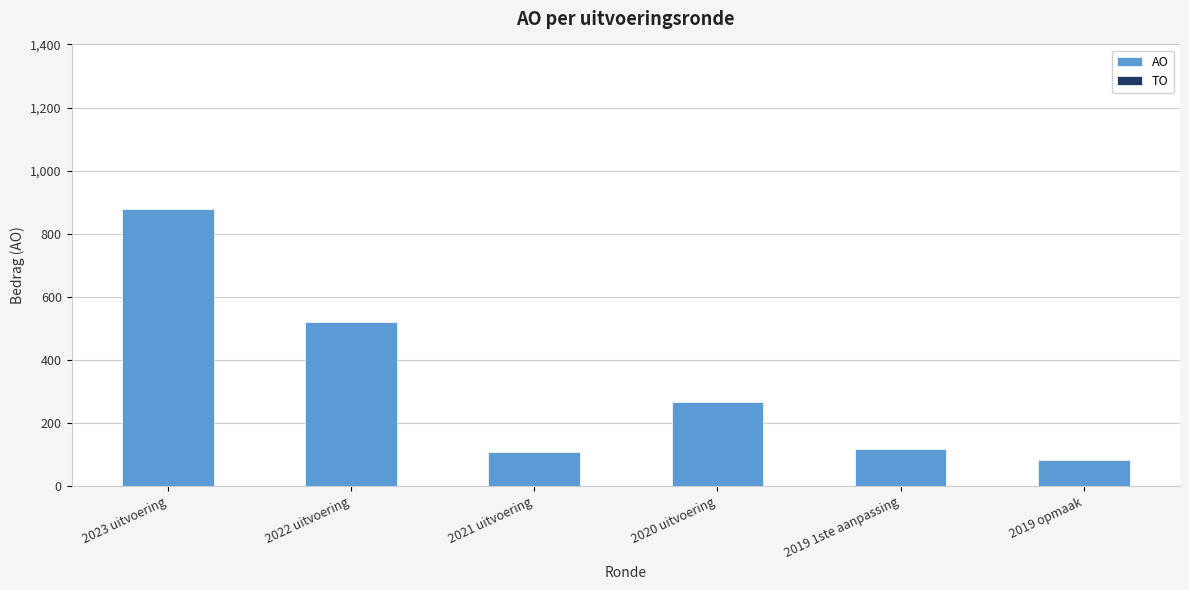

Where is the data nearest to the value 481?

2022 uitvoering